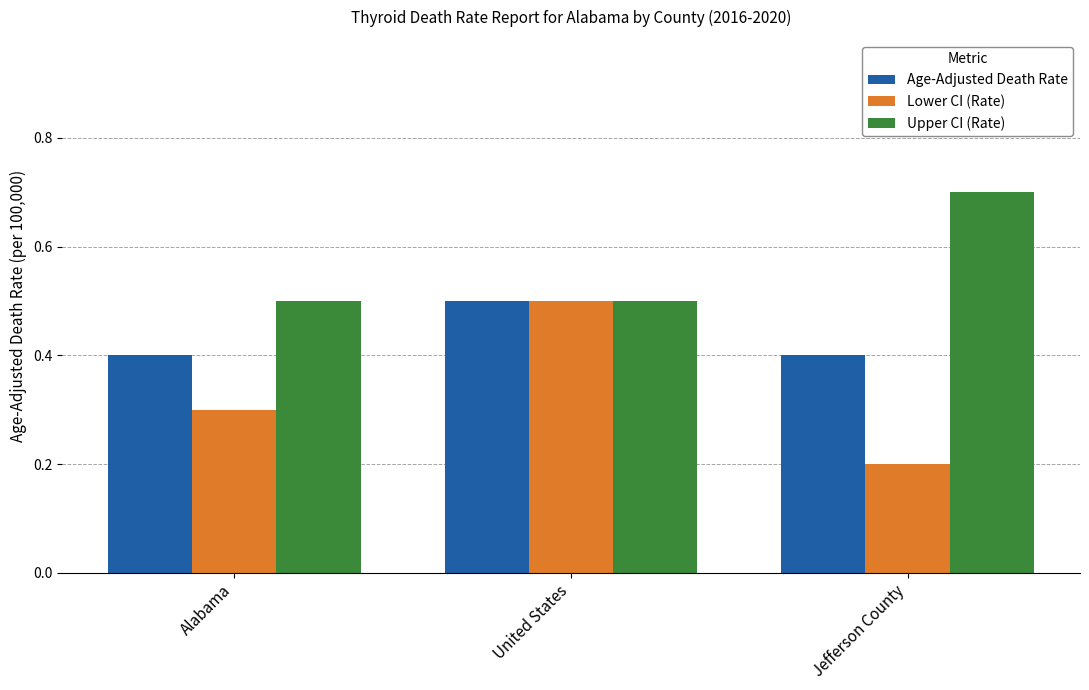

List the series in order of their overall mean, highest first.

Upper CI (Rate), Age-Adjusted Death Rate, Lower CI (Rate)